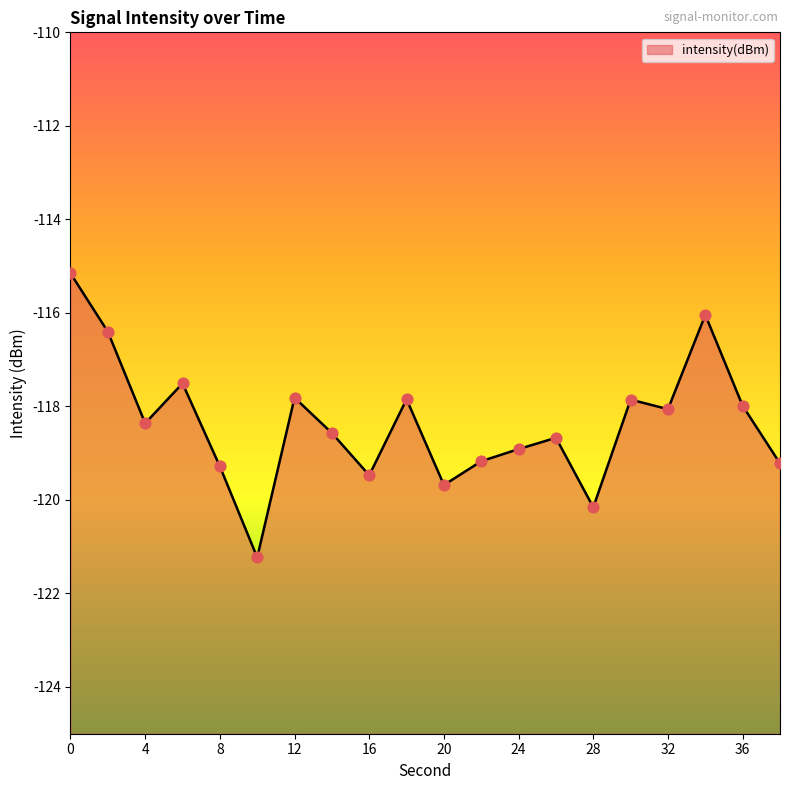

What is the change in value from 20 to 24?

+0.8